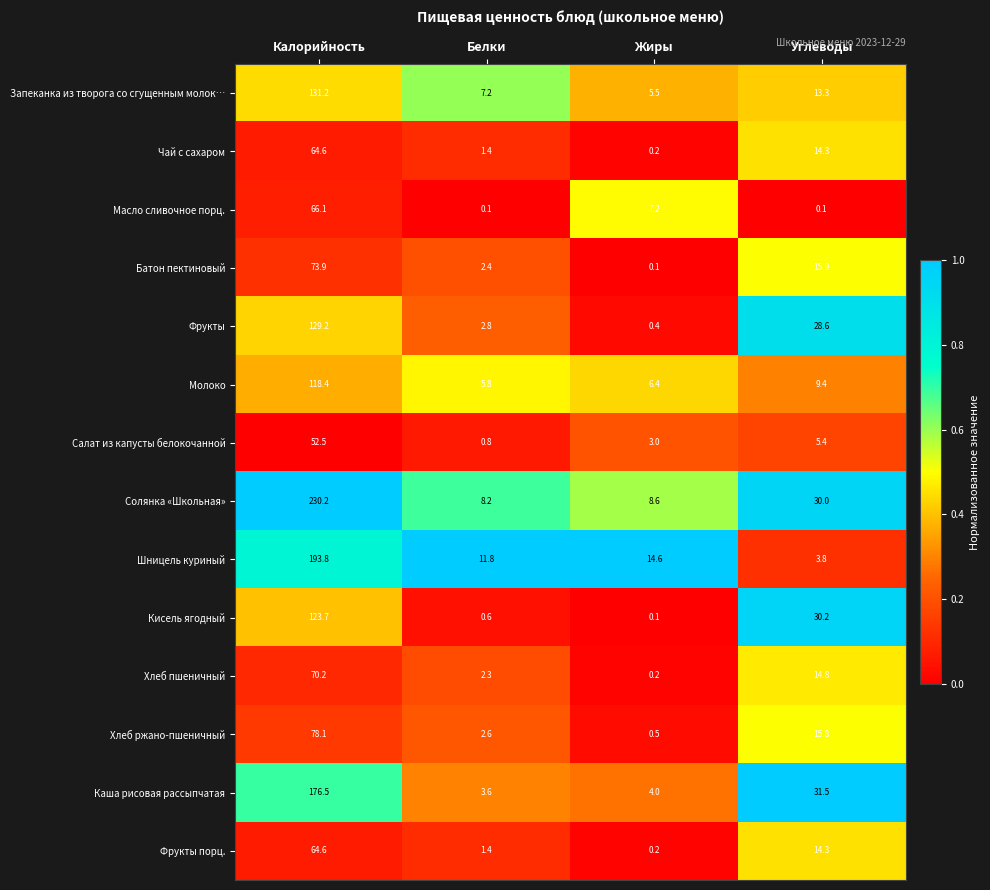

What is the difference between the second highest and second lowest values in the Запеканка из творога со сгущенным молок… series?

6.1